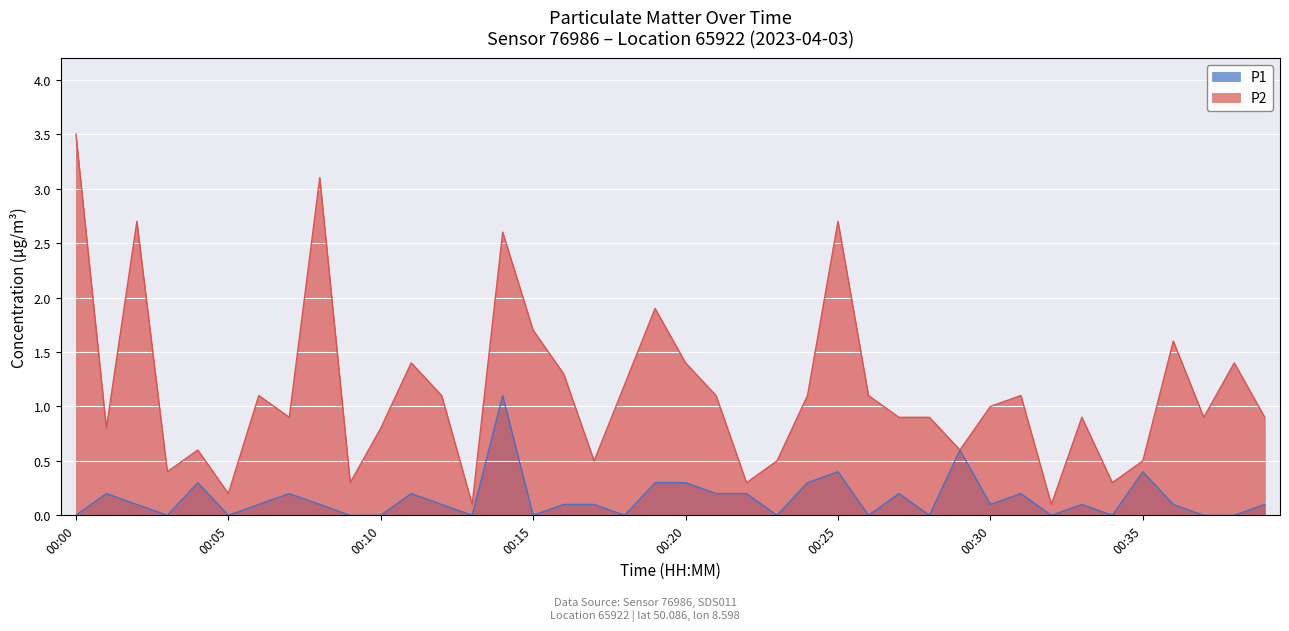

True or false: P2 has more than 2 interior local peaks.

True